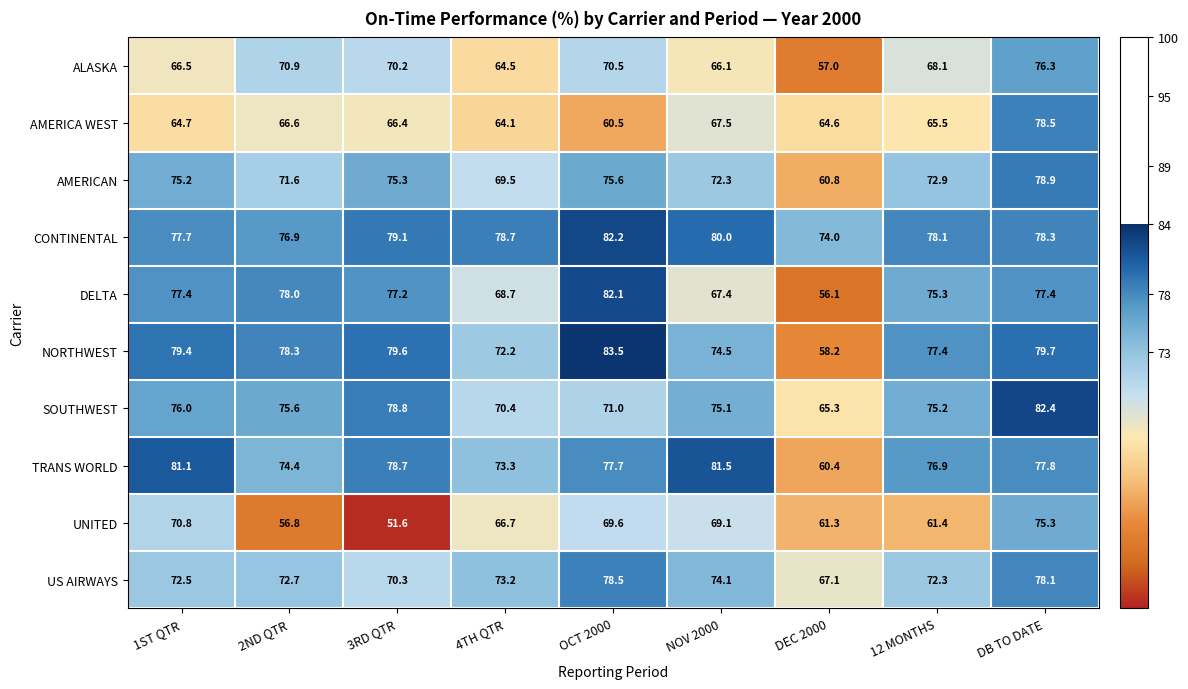

How many values in the NORTHWEST series exceed 78?

5